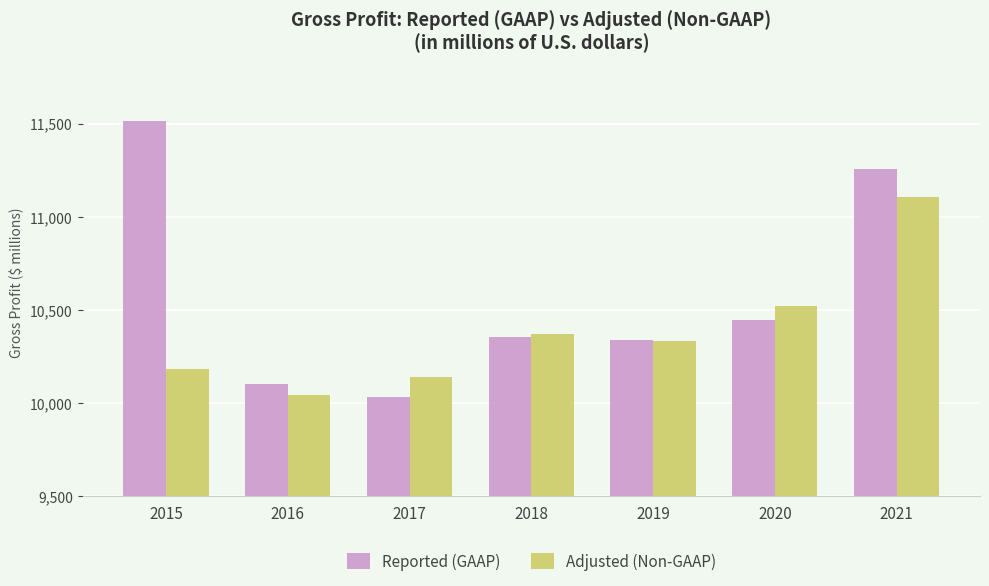

What is the average value of the Adjusted (Non-GAAP) series?

10386